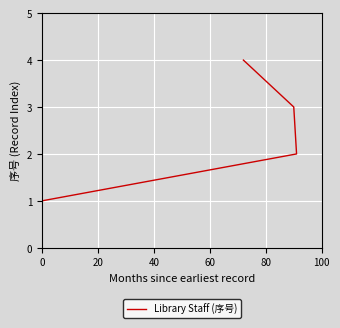

What is the difference between the second highest and second lowest values?

1